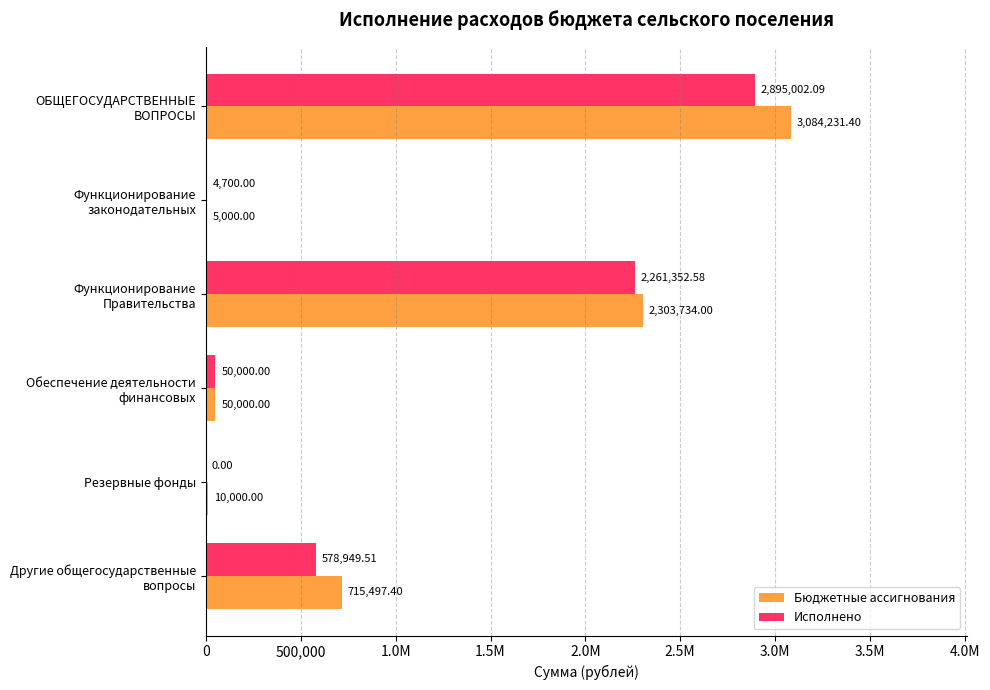

What are all the series names shown in the legend?

Бюджетные ассигнования, Исполнено